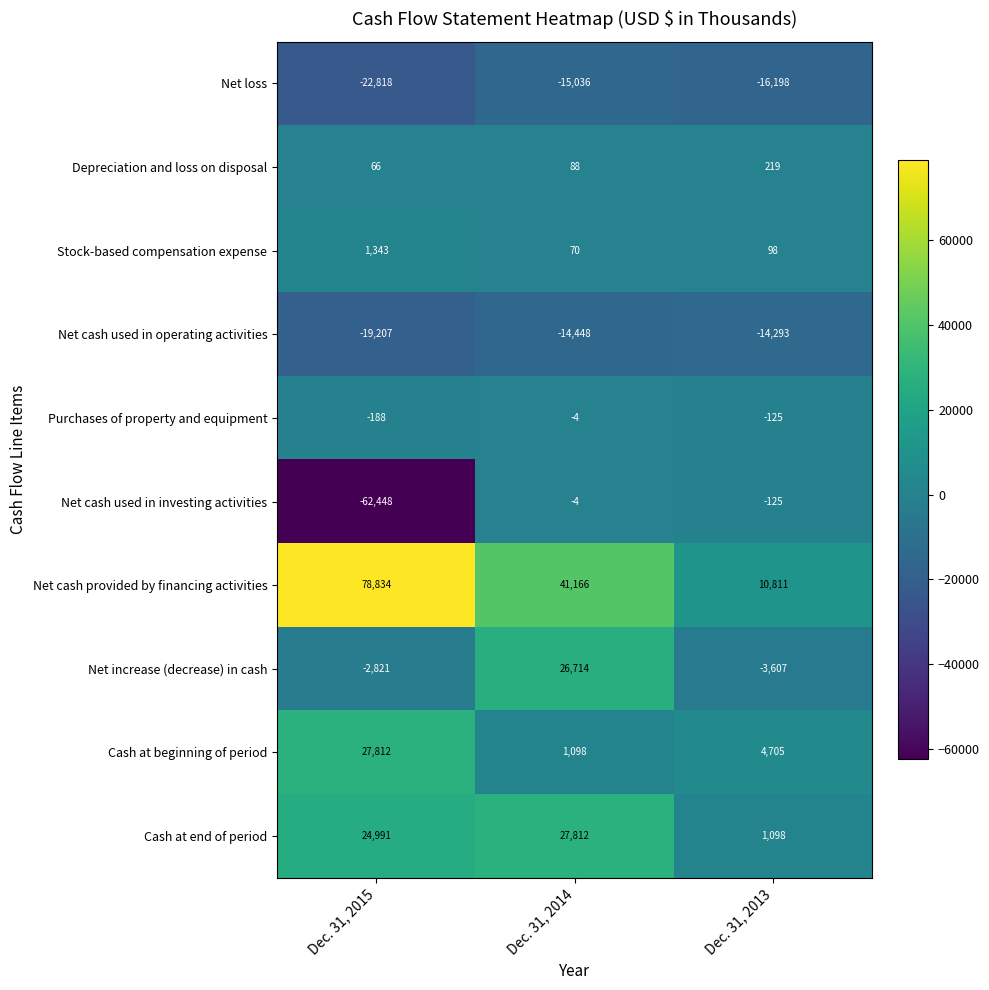

How many data points does each series have?

3